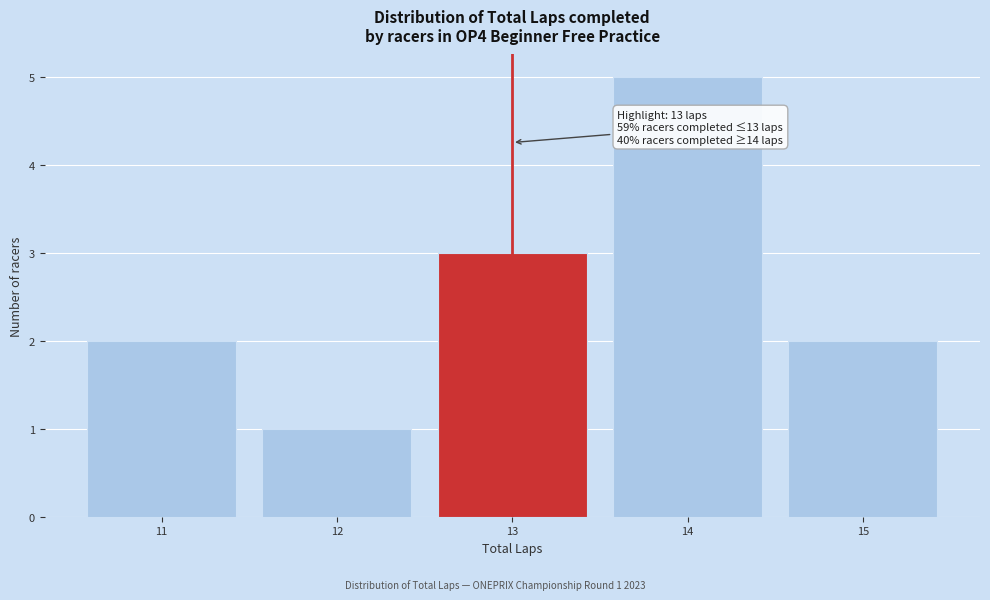

Reading left to right, transcribe all the data shown in this chart.

2	1	3	5	2